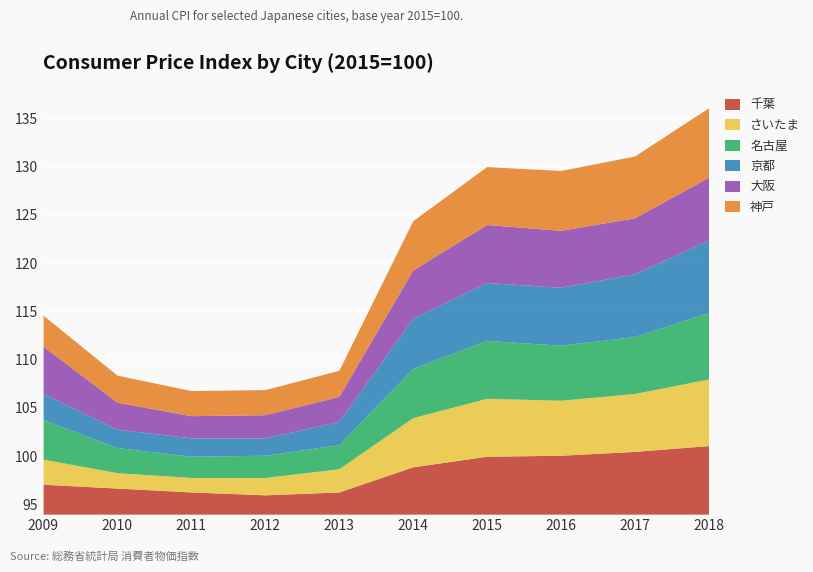

How many data points does each series have?

10